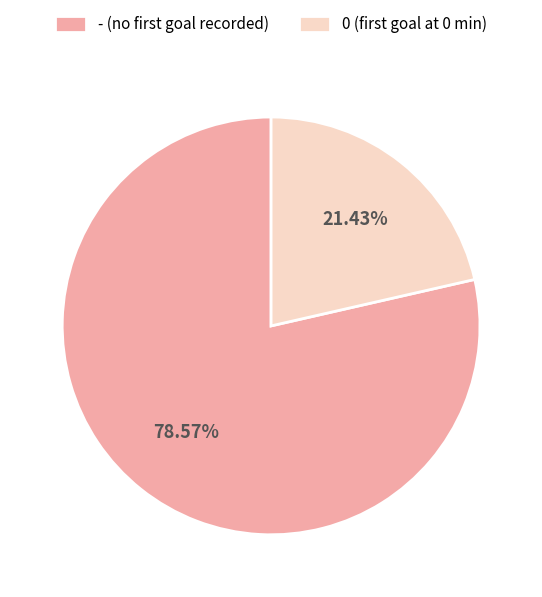

Which slice represents more than half of the pie?

-